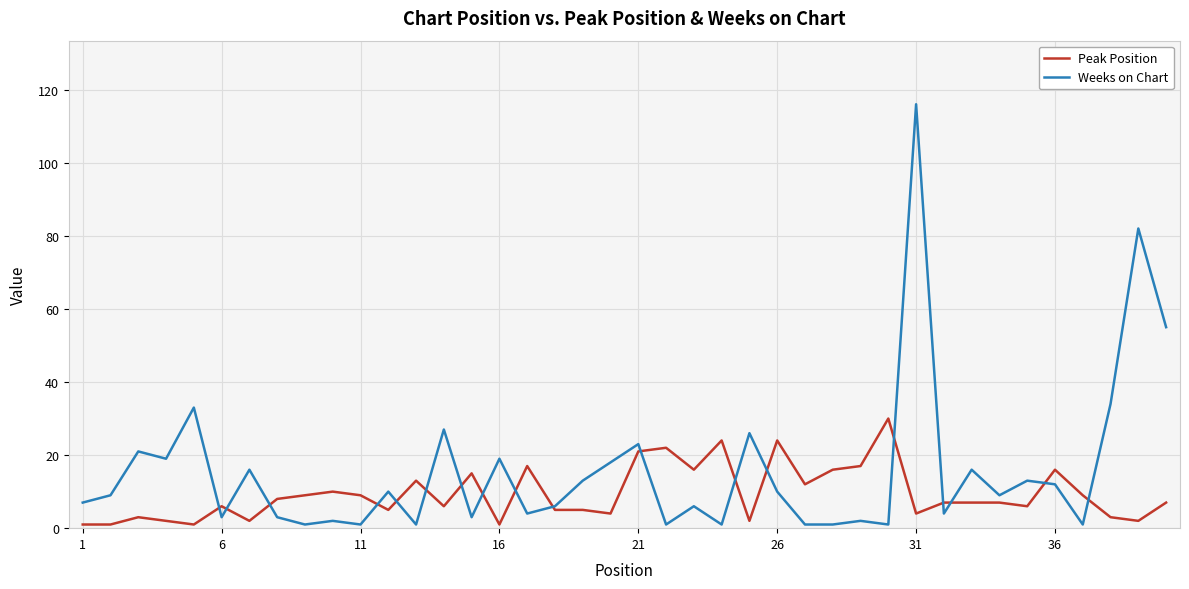

Rank the series by their average value, from highest to lowest.

Weeks on Chart, Peak Position